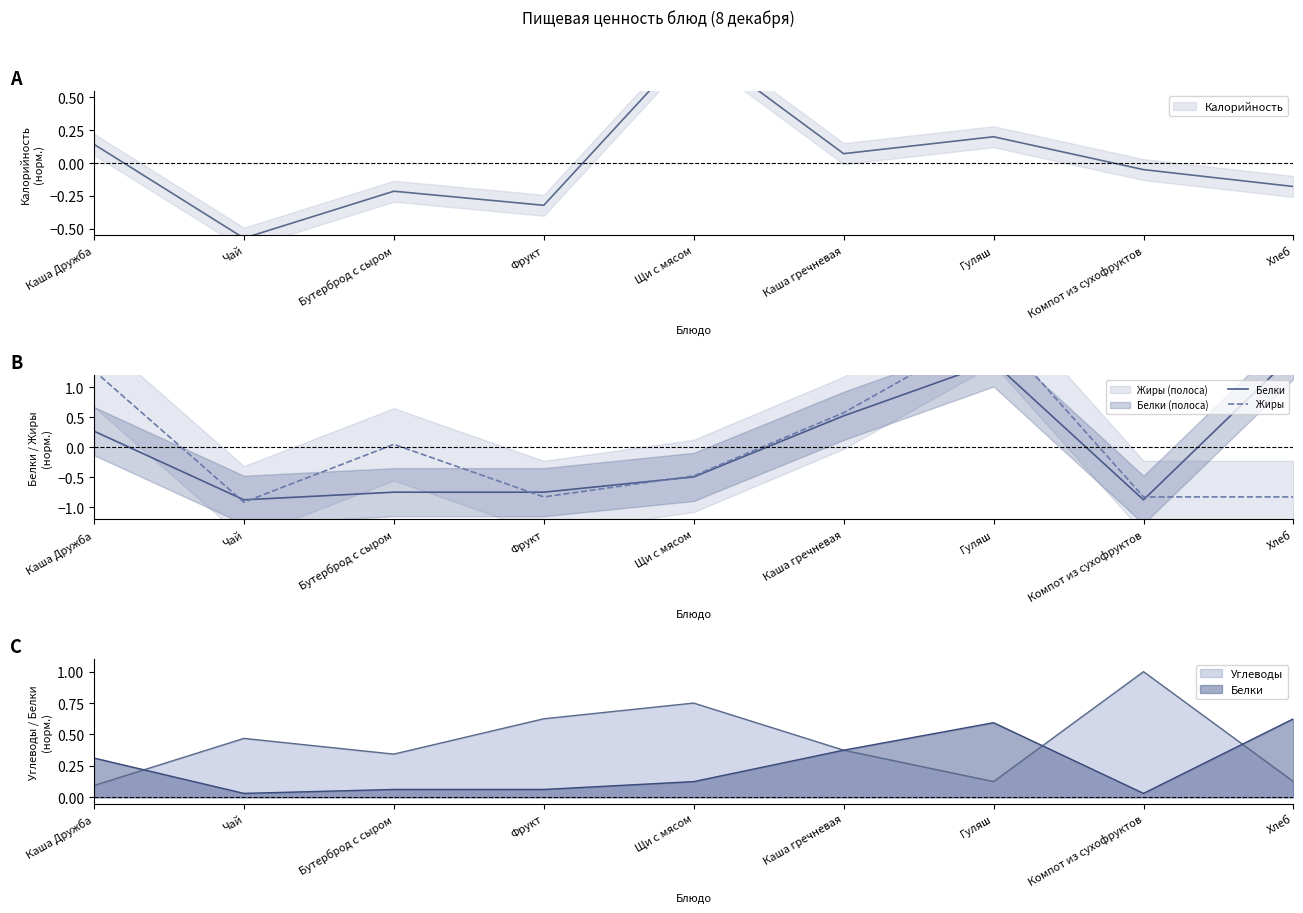

Which series changed the most between Каша Дружба and Щи с мясом?

Жиры